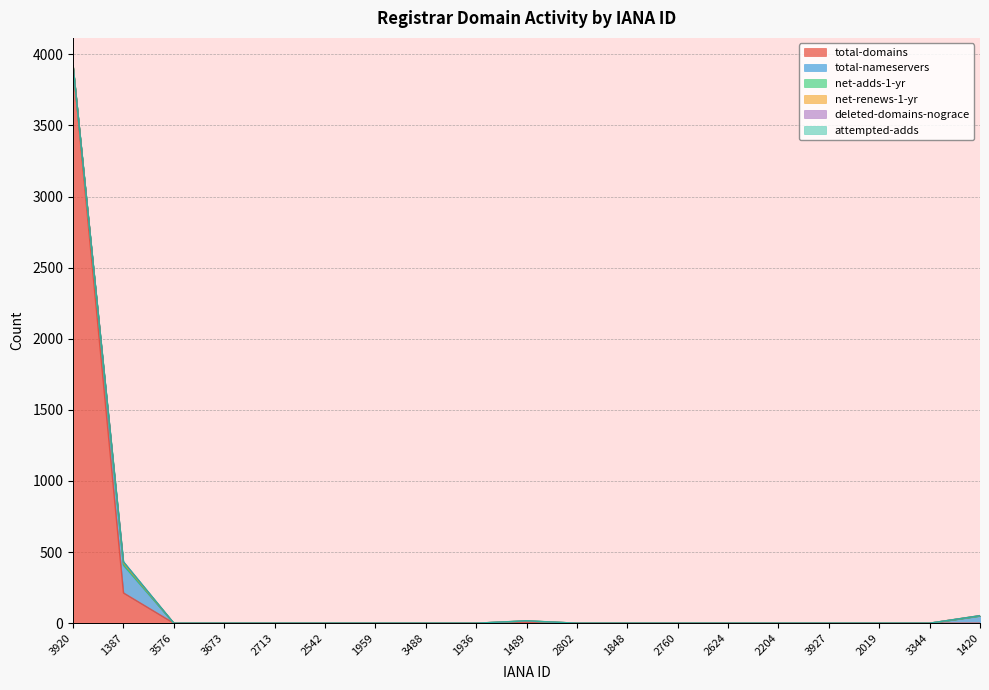

The value of attempted-adds at 1420 is 0. True or false?

True